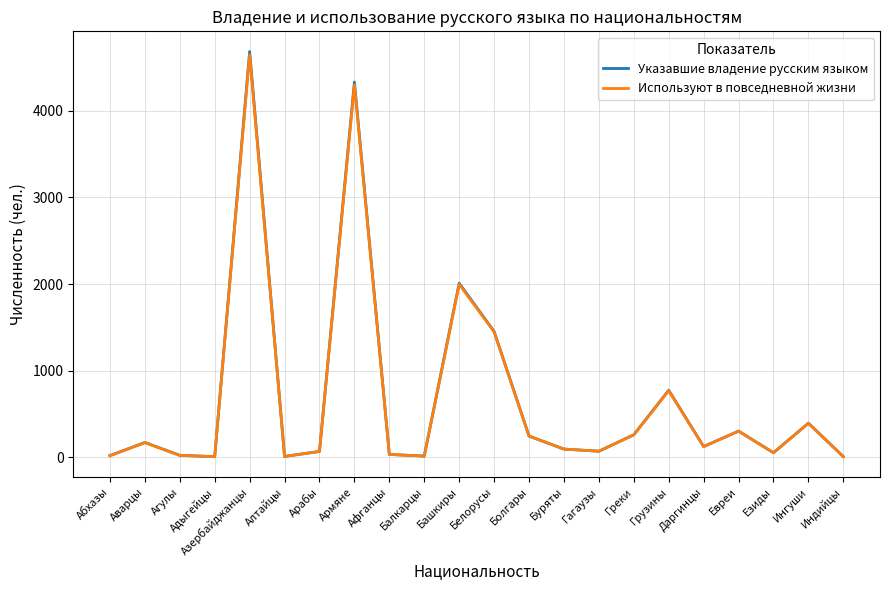

What value does the Используют в повседневной жизни series have at Буряты, to the nearest 50?

100